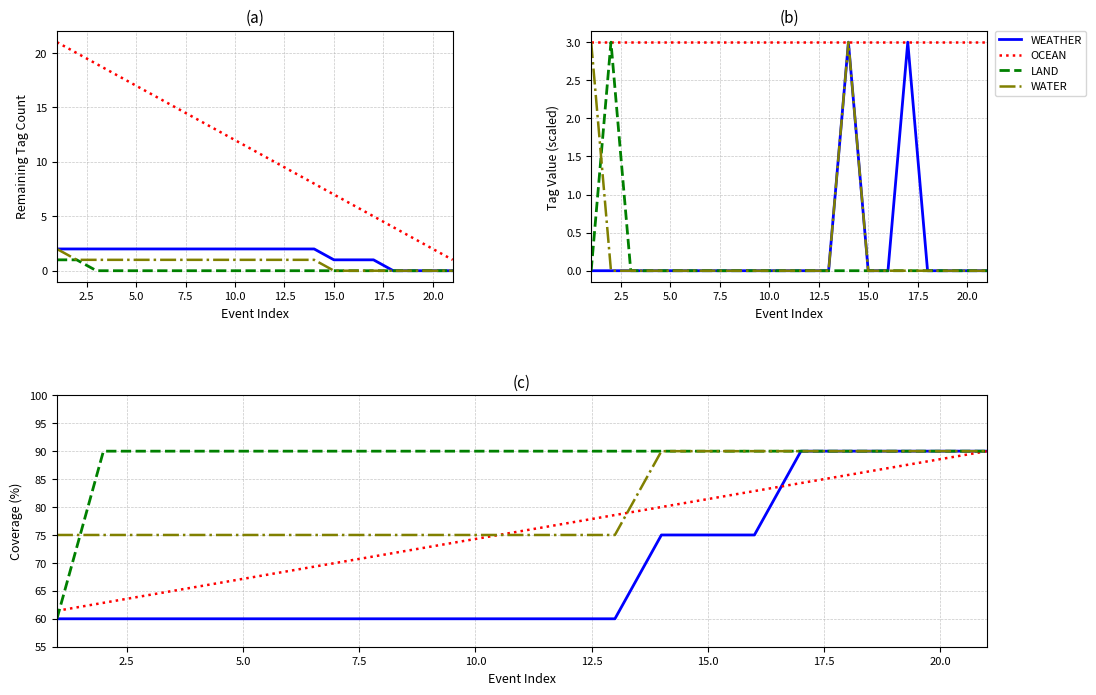

How many lines are shown in the chart?

4